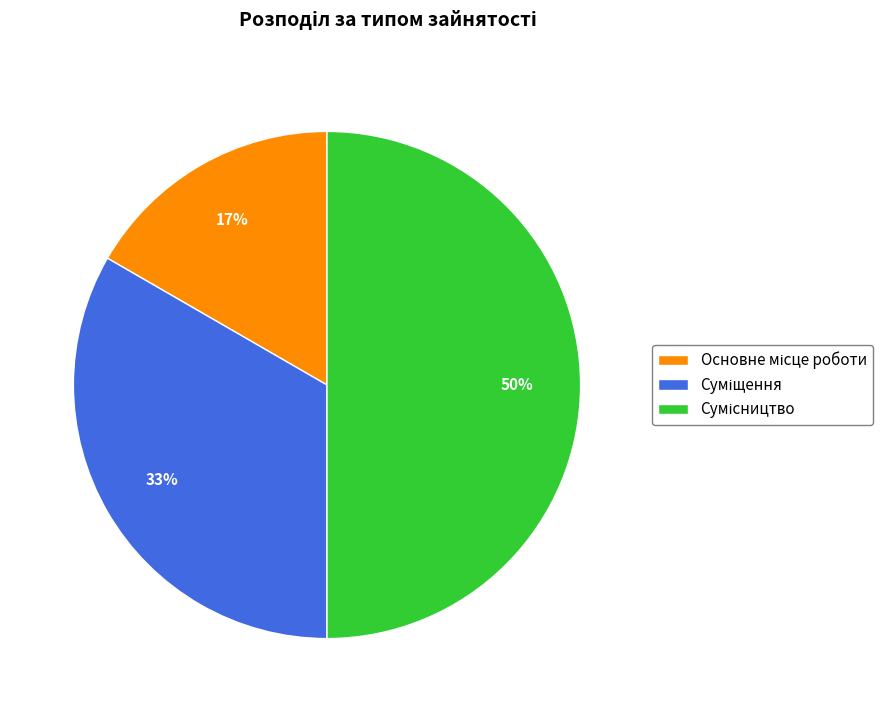

To the nearest percent, what is the difference between the largest and smallest slice percentages?

33%